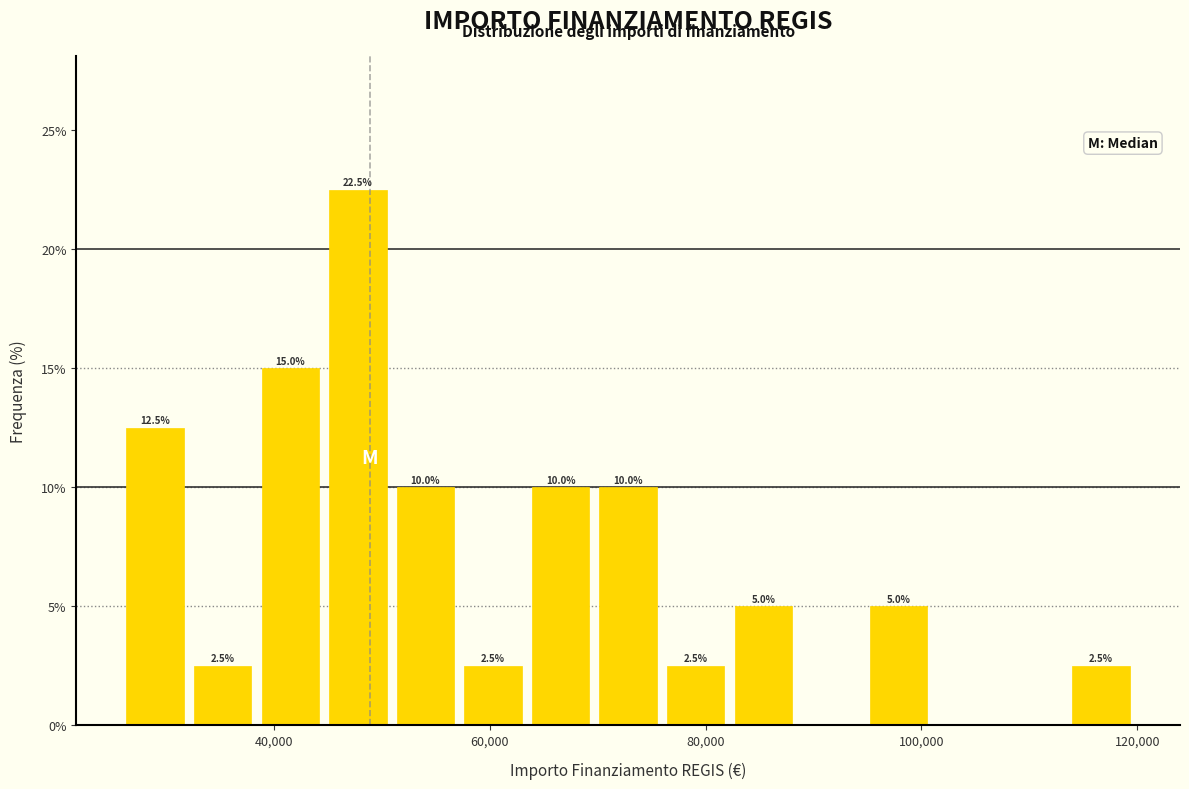

Read against the x-axis, roughly where is the centre of the tallest bar?

48000